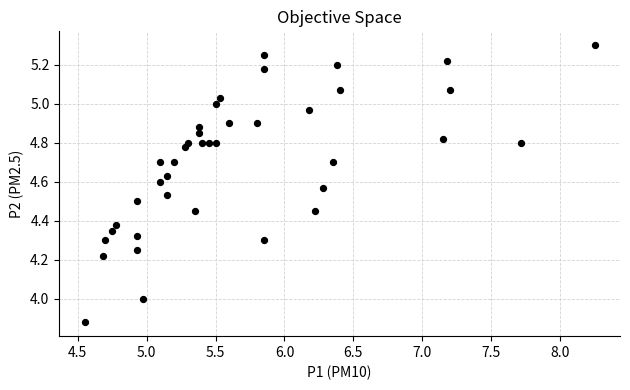

What is the range of X values (max minus min)?

3.7